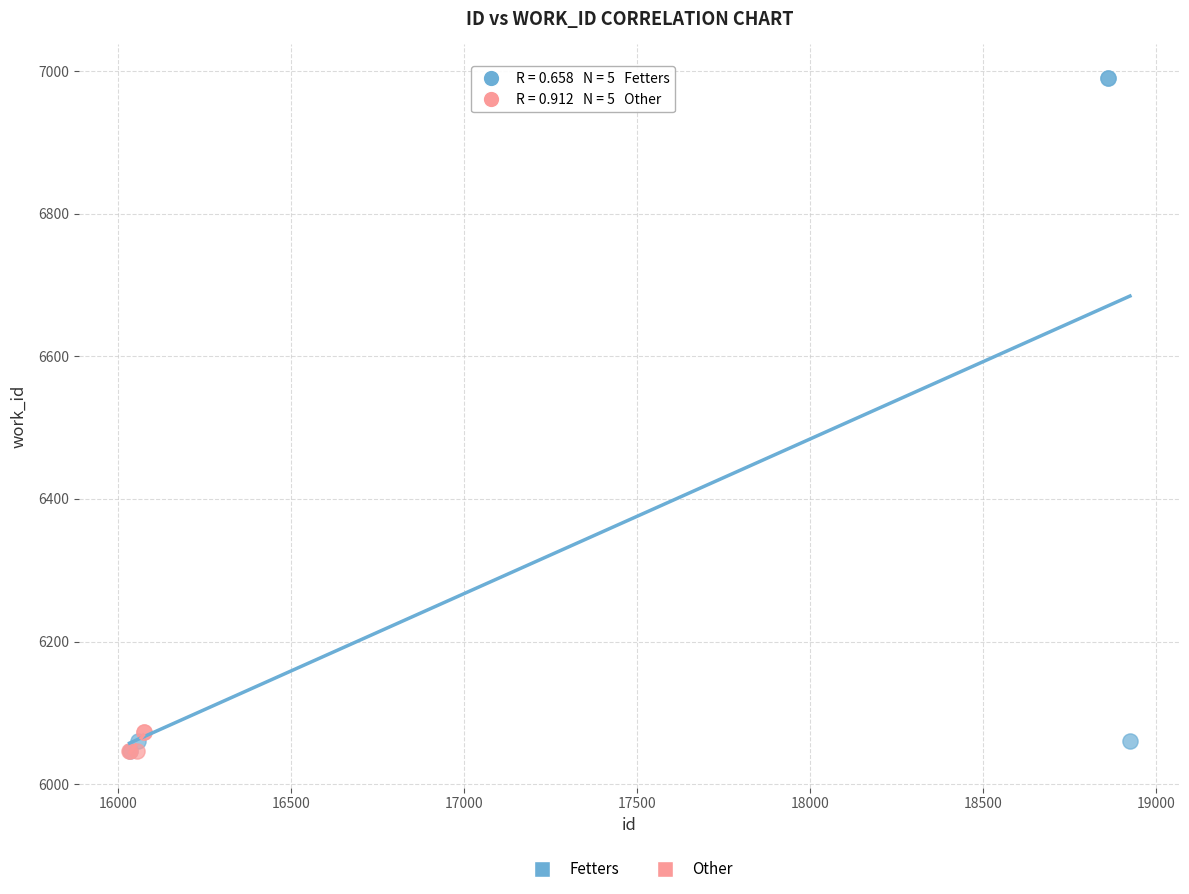

Which series reaches the maximum Y coordinate?

Fetters